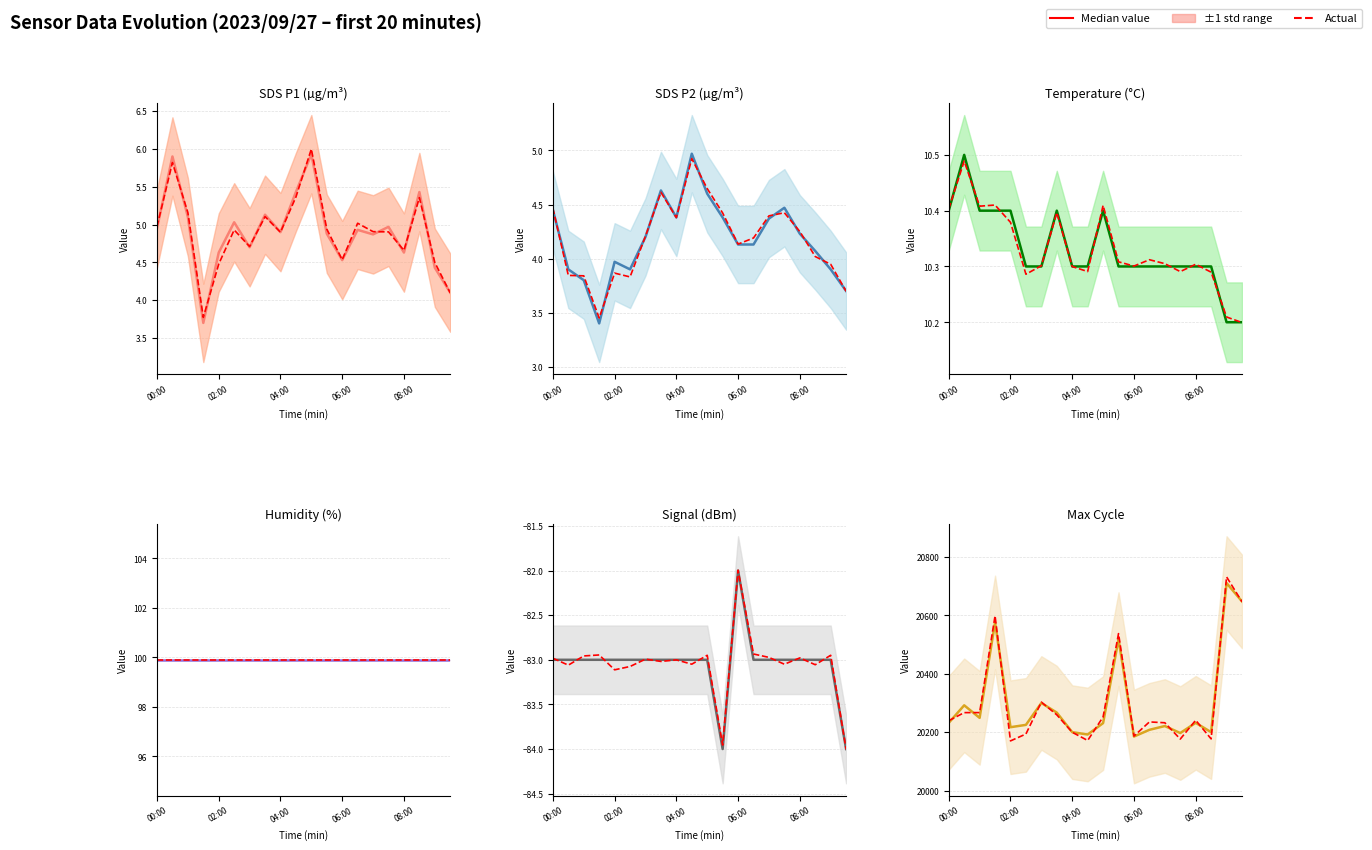

What is the maximum value for Actual?

20732.1